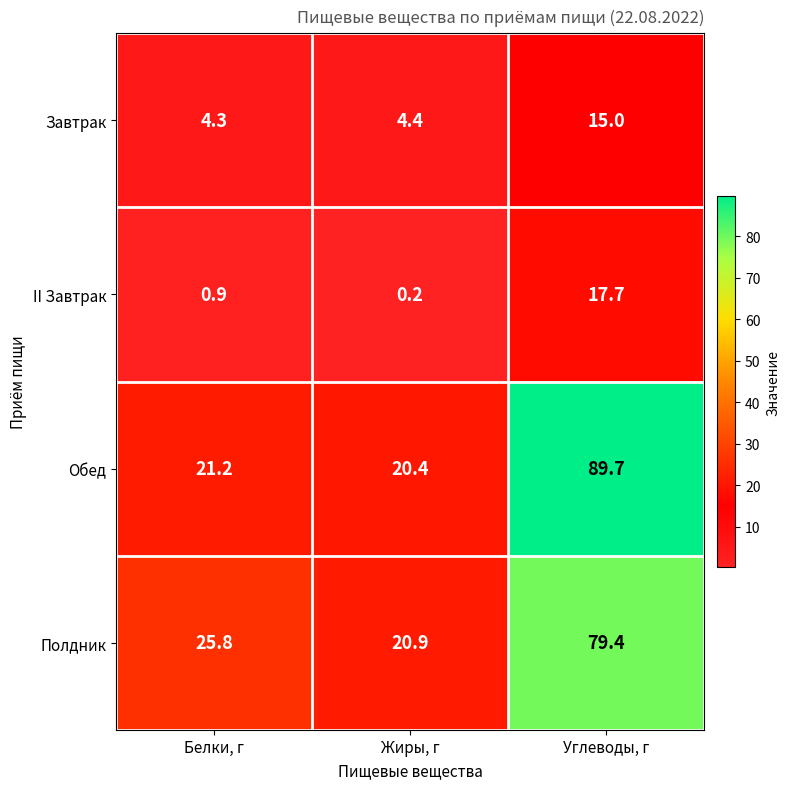

What is the difference between the highest and lowest values at Жиры, г?

20.7